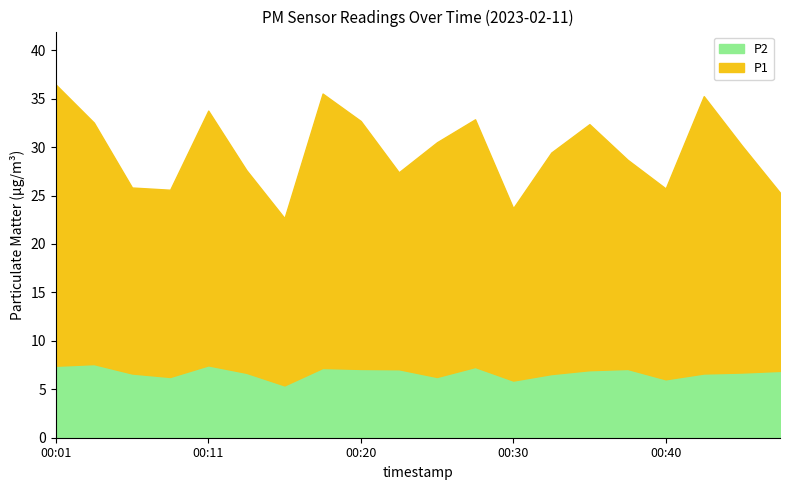

Rank the series at 00:42 from lowest to highest value.

P2, P1